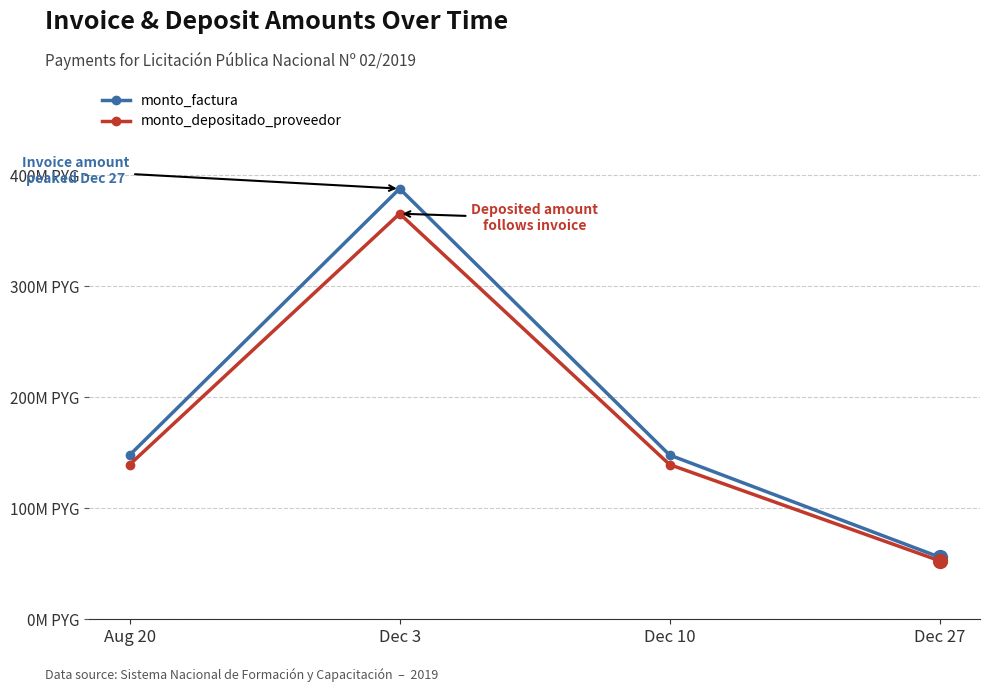

Which category has the lowest value across all series?

Dec 27